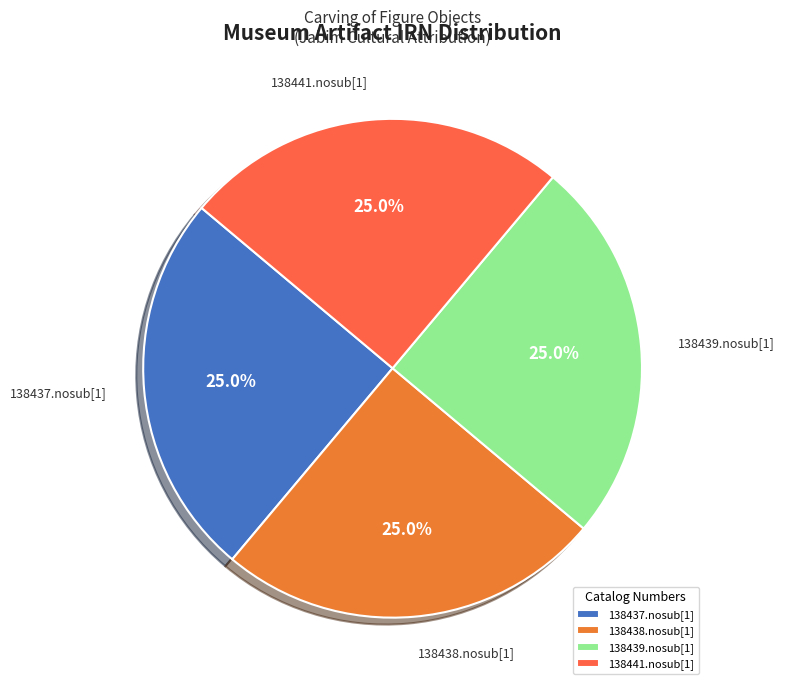

What percentage is the 138441.nosub[1] slice, to the nearest percent?

25%